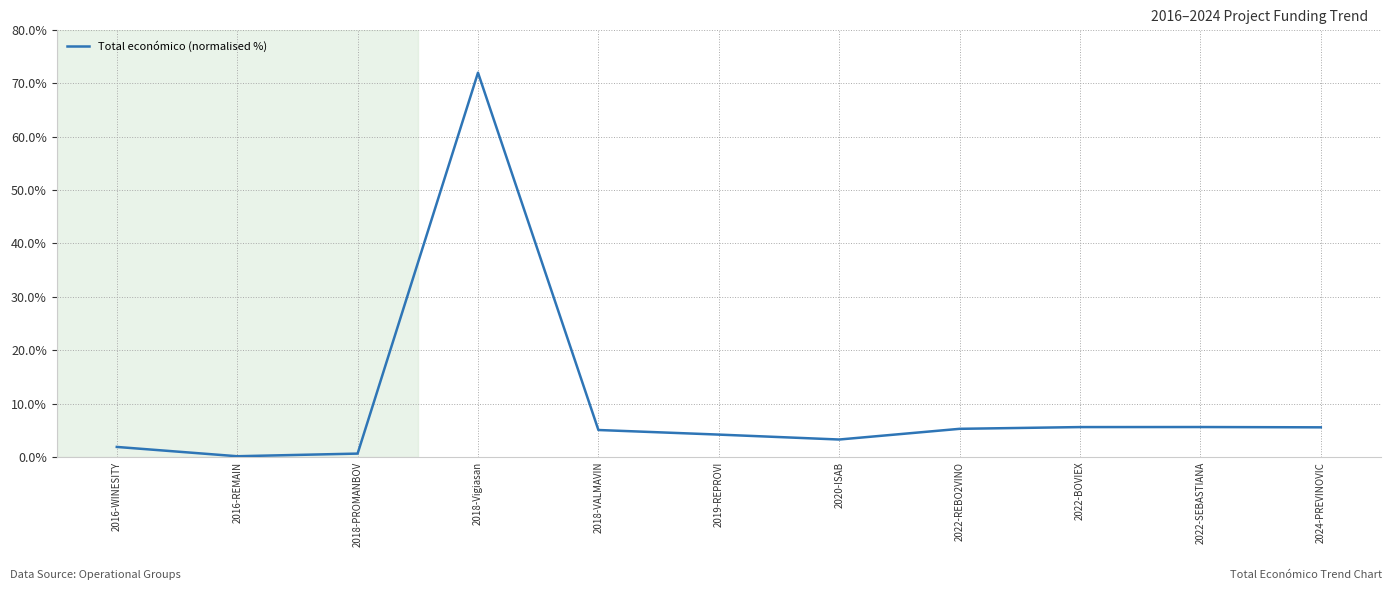

The value at 2019-REPROVI is 4.2. True or false?

True